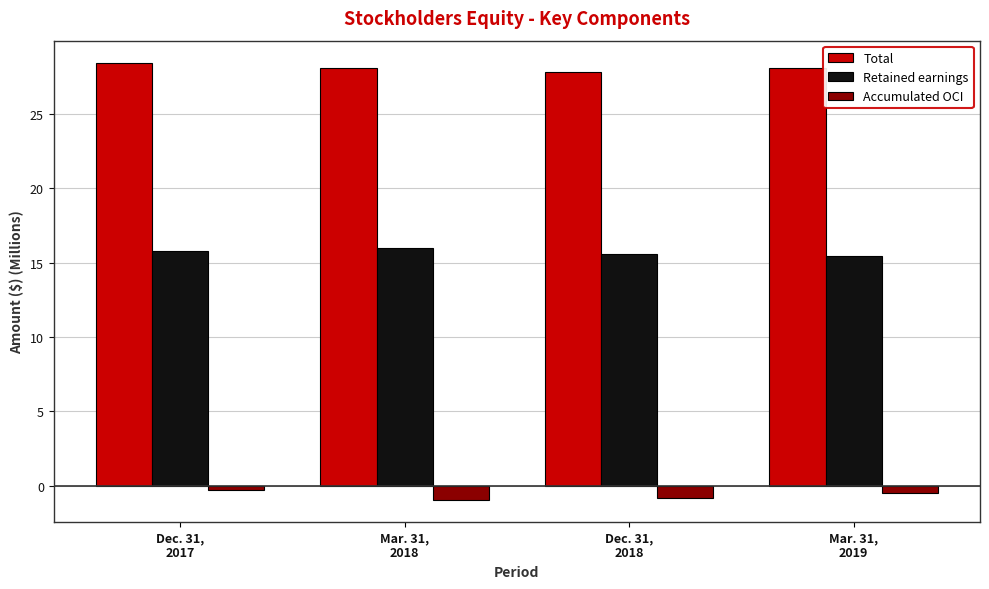

What is the sum of all Accumulated OCI values?

-2.5